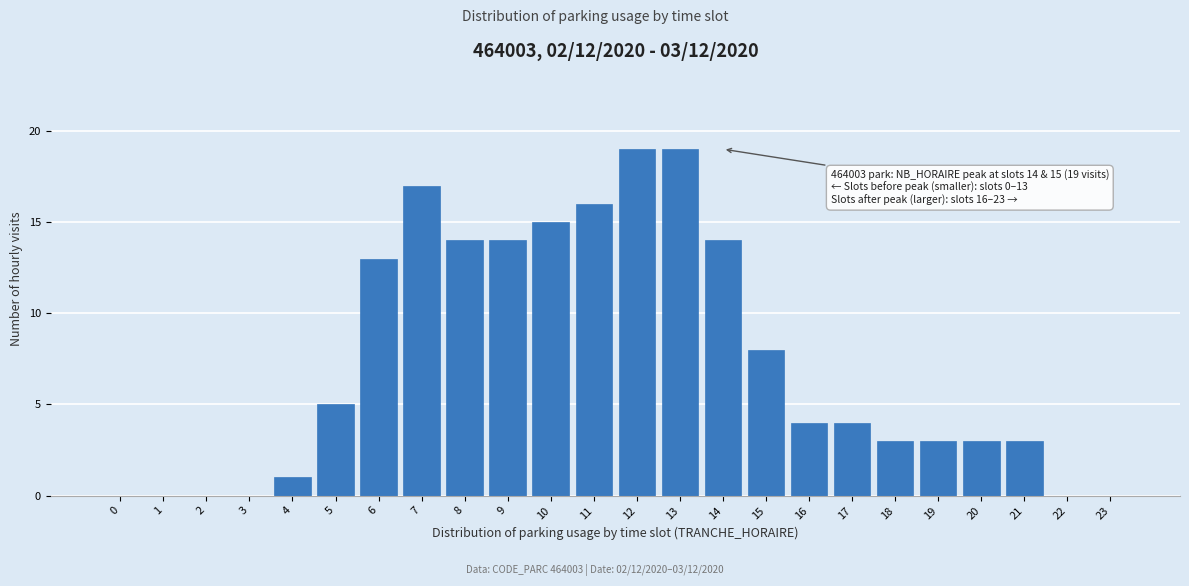

Reading left to right, extract all data points from this chart.

0=0	1=0	2=0	3=0	4=1	5=5	6=13	7=17	8=14	9=14	10=15	11=16	12=19	13=19	14=14	15=8	16=4	17=4	18=3	19=3	20=3	21=3	22=0	23=0